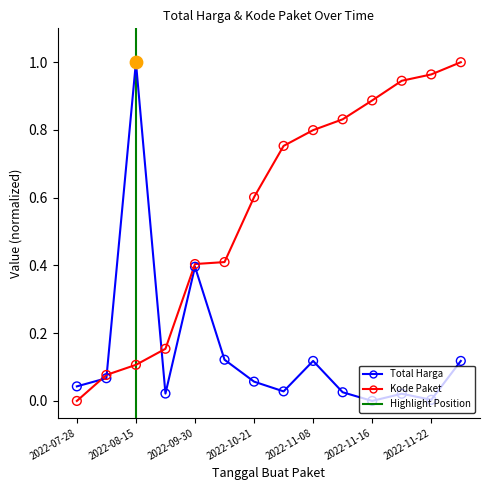

Which series has the largest total across all categories?

Kode Paket